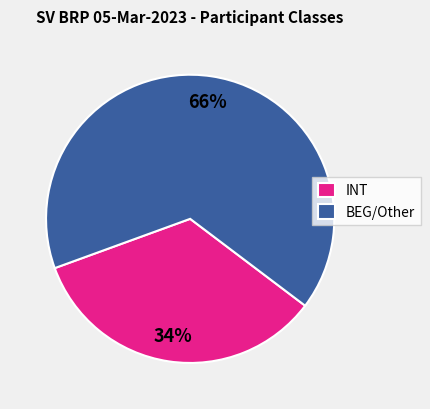

What percentage is the INT slice, to the nearest percent?

34%